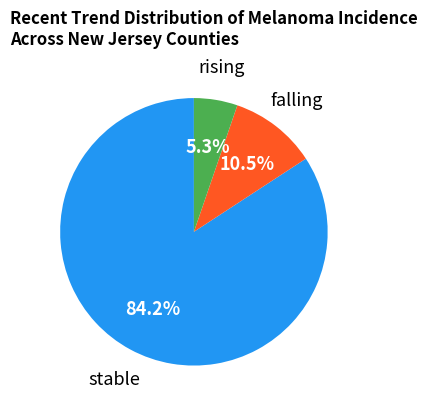

Is there any slice that represents more than half of the pie?

Yes